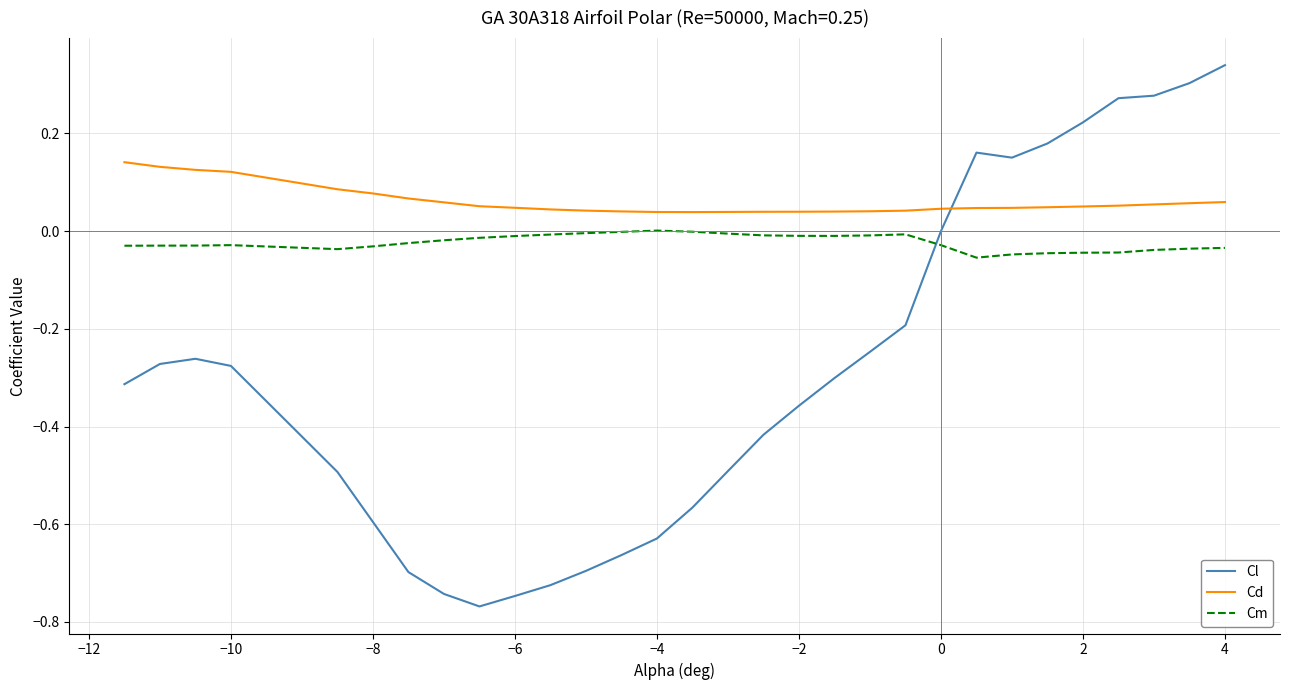

Which series has the largest total across all categories?

Cd